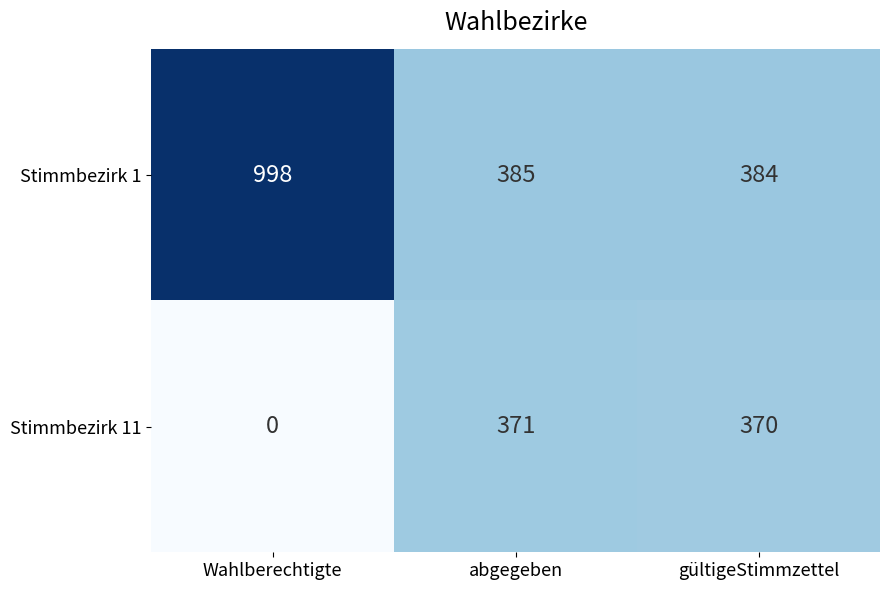

True or false: Stimmbezirk 1 has a value of 351 at Wahlberechtigte.

False